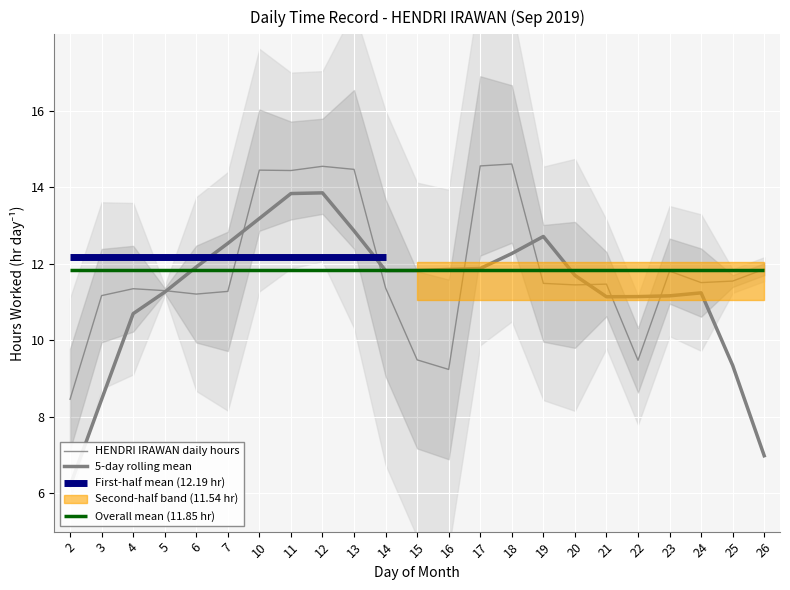

Does the chart display data point markers on the line(s)?

No